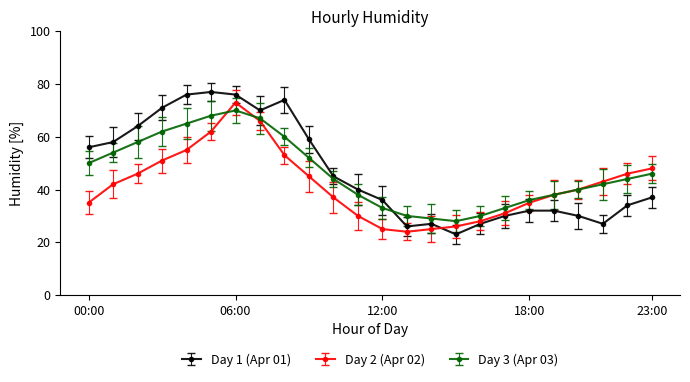

True or false: Day 1 (Apr 01) and Day 3 (Apr 03) cross at least once.

True